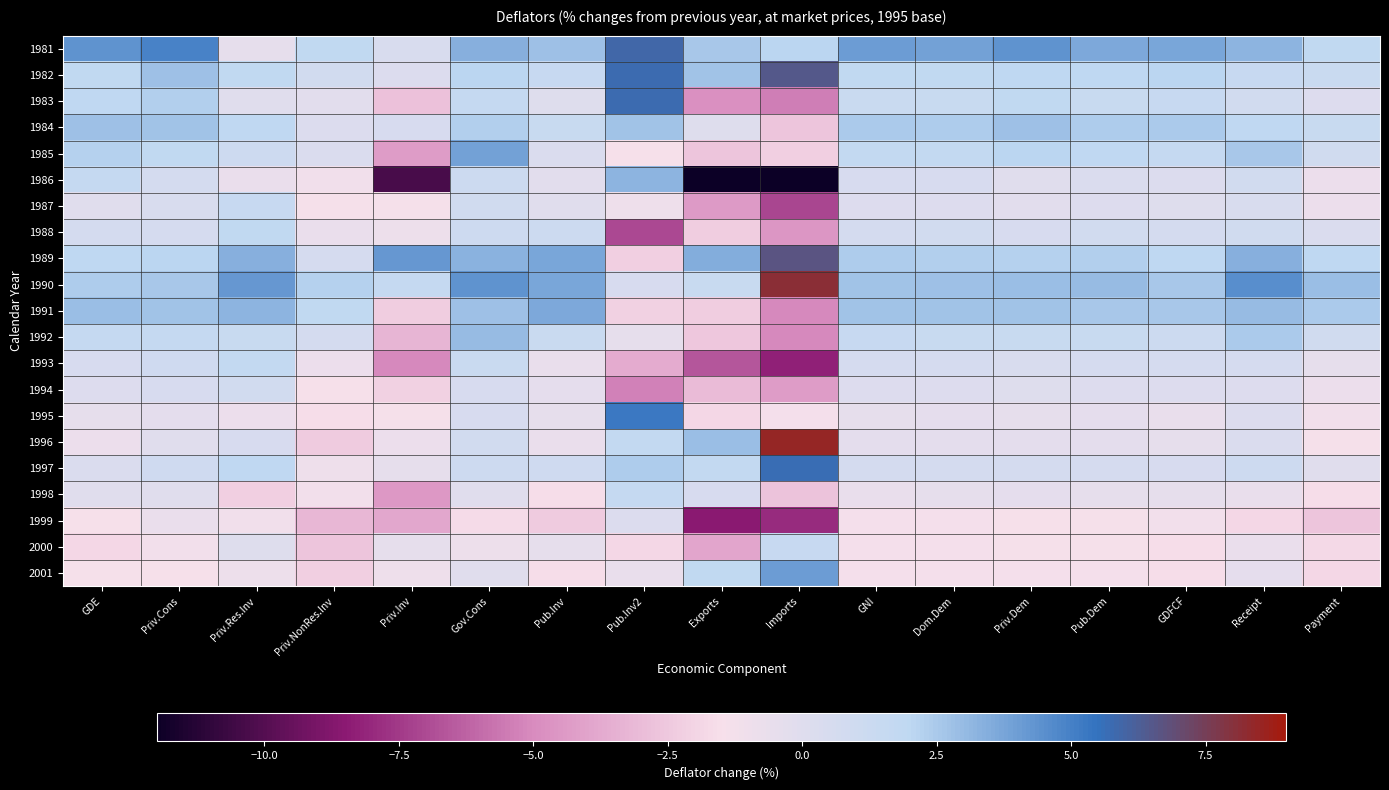

Between Exports and Pub.Inv2, which is larger?

Pub.Inv2